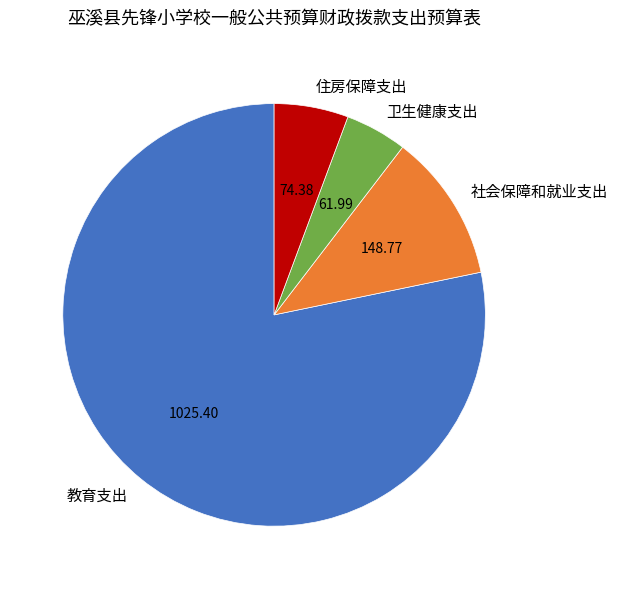

Rank the categories by value from lowest to highest.

卫生健康支出, 住房保障支出, 社会保障和就业支出, 教育支出